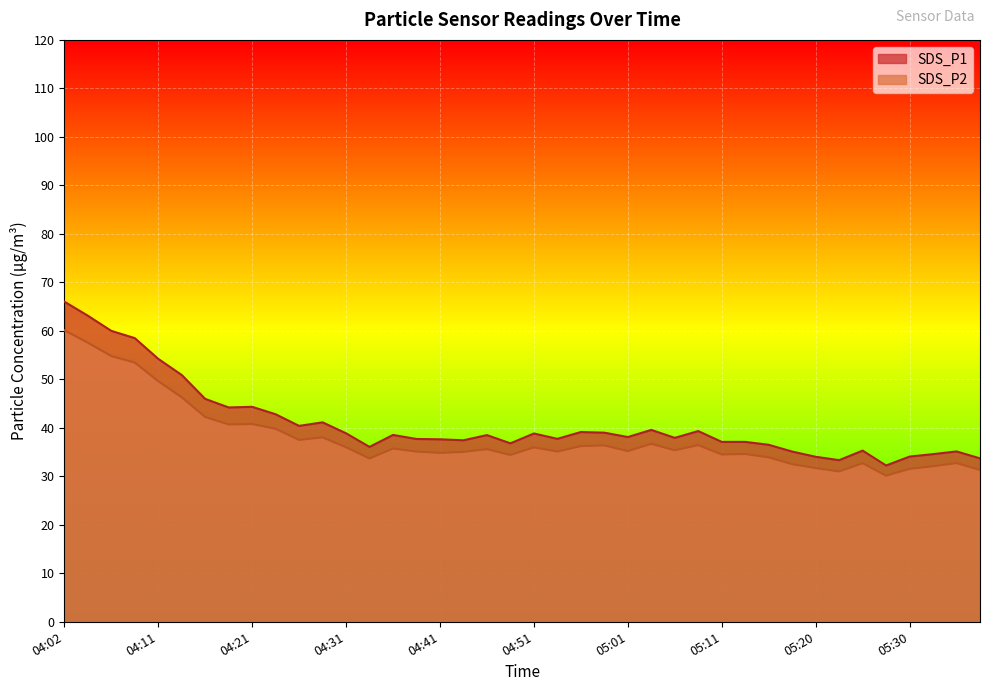

Where does the SDS_P2 series first go above 35?

04:02